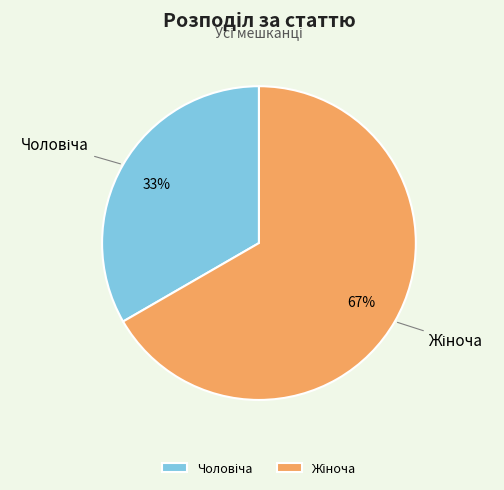

To the nearest percent, what is the average slice percentage?

50%